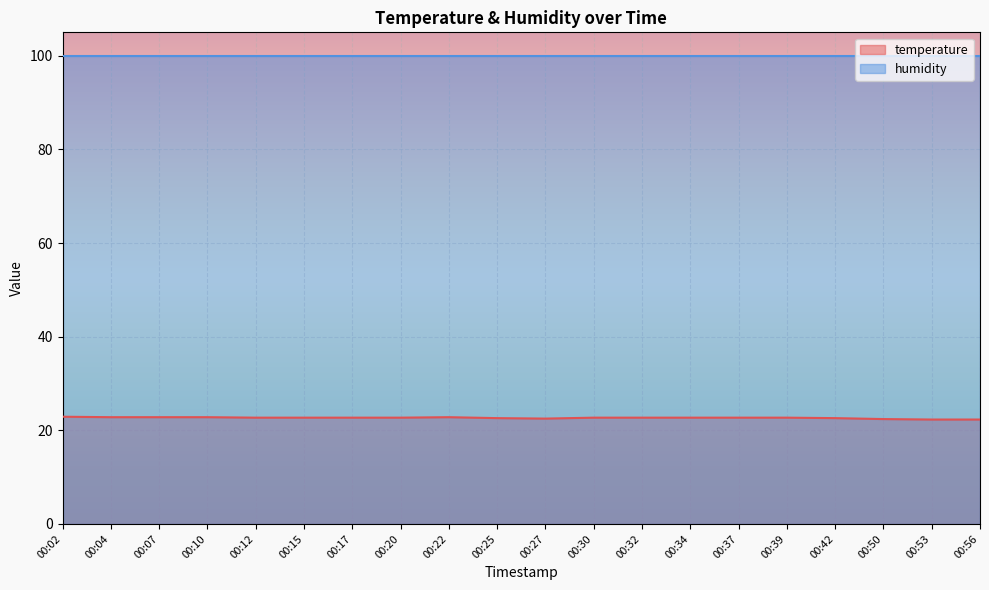

The chart shows a value of 11.4 at 00:04. True or false?

False